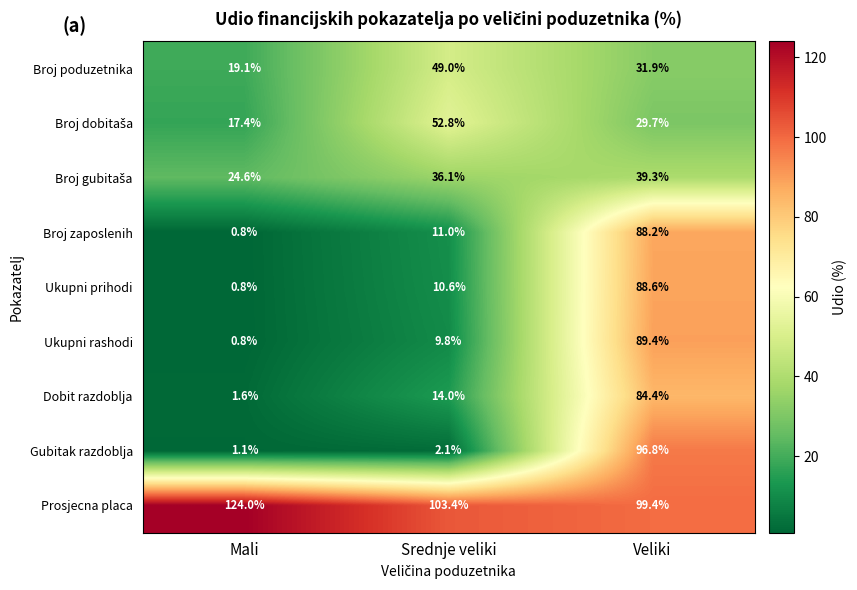

Which series has the largest range (max minus min)?

Gubitak razdoblja